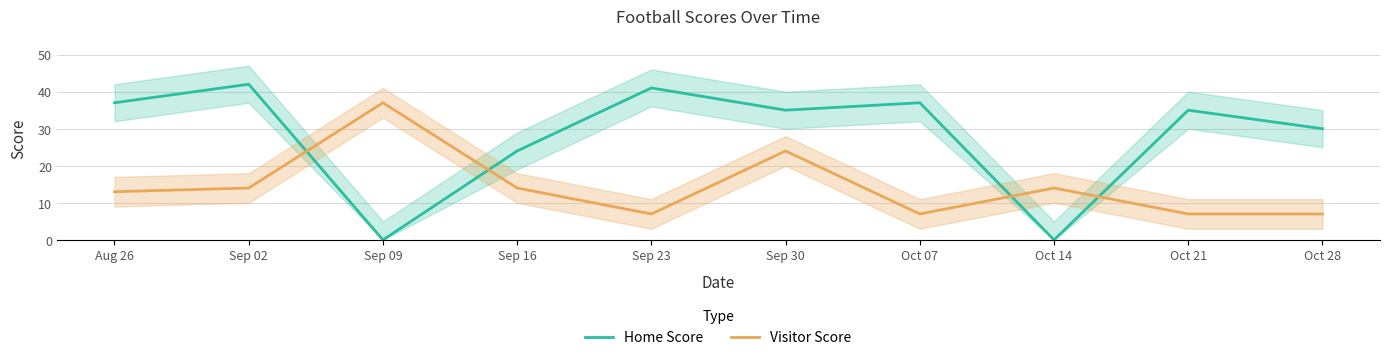

What is the label of the 3rd point from the left?

Sep 09